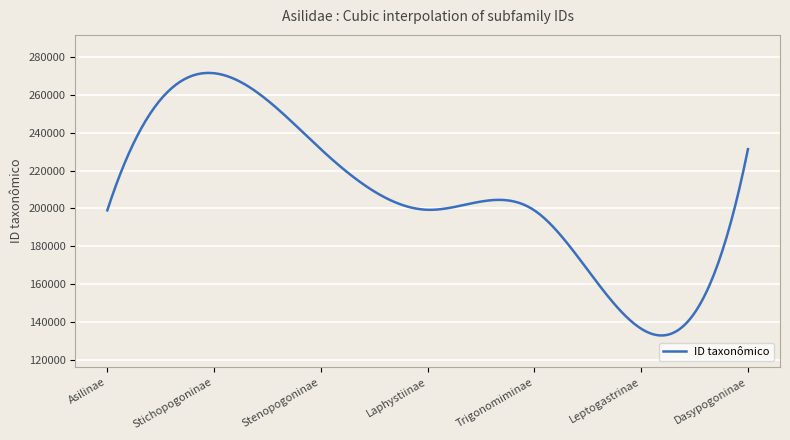

How many lines are shown in the chart?

1